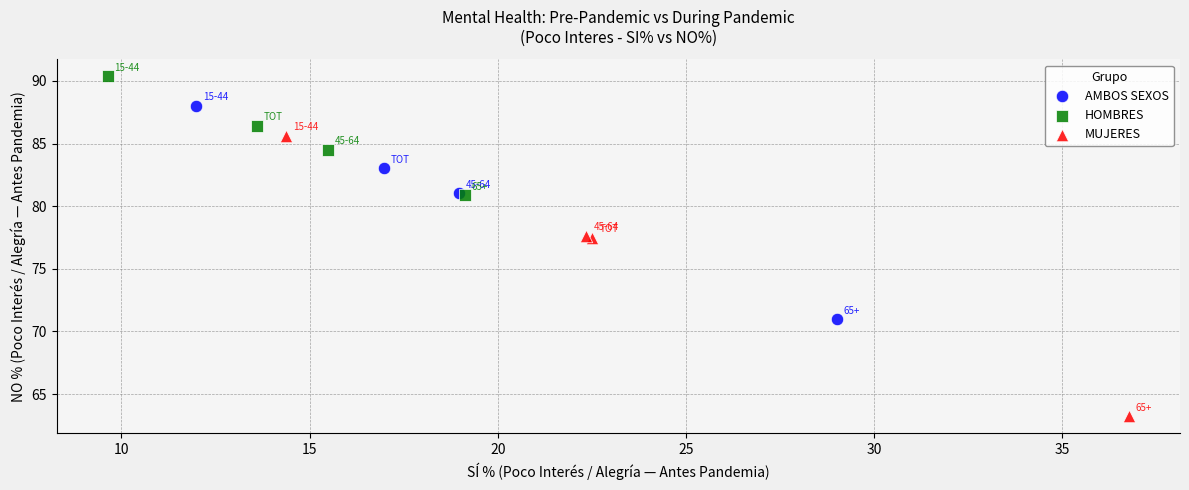

Which series reaches the maximum Y coordinate?

HOMBRES